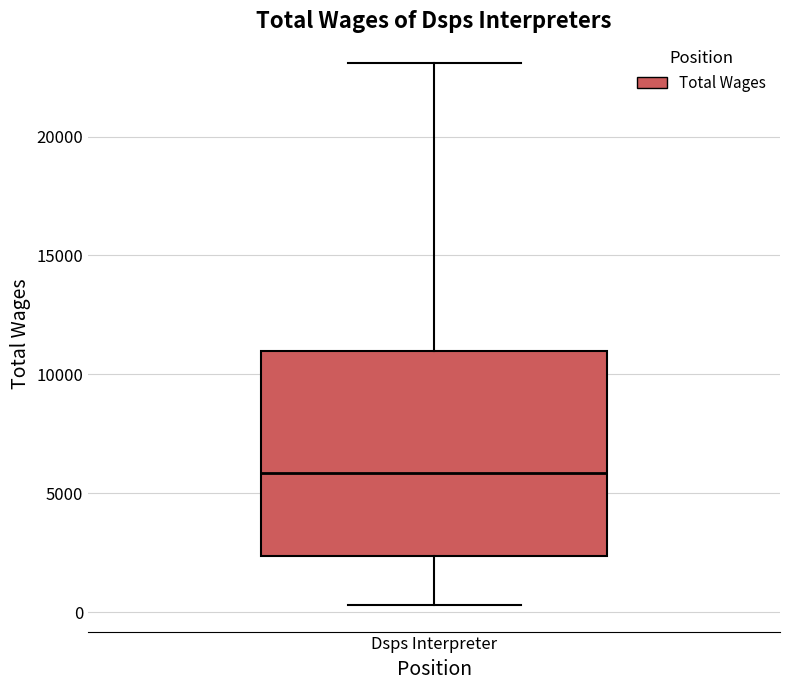

Read this box plot against the y-axis: the position of the median line, the range covered by the box, and the ends of both whiskers. The values are not printed on the chart, so give them approximately, as read against the axis.

median 6000, box 2500 to 11000, whiskers 500 to 23000